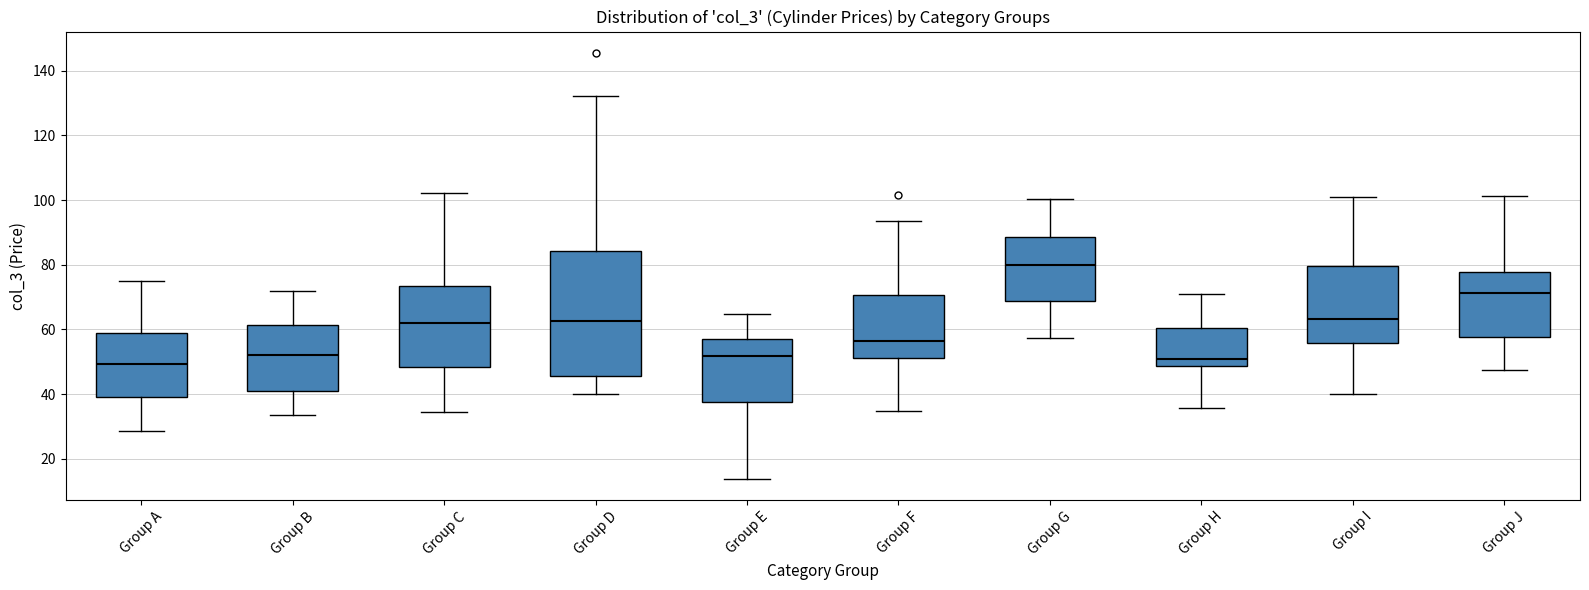

Reading left to right, transcribe this box plot: for each box, give where its median line is, the range the box spans, and where its two whiskers end, as read against the y-axis. The values are not printed on the chart, so give them approximately, as read against the axis.

Group A: median 50, box 38 to 58, whiskers 28 to 74
Group B: median 52, box 40 to 62, whiskers 34 to 72
Group C: median 62, box 48 to 74, whiskers 34 to 102
Group D: median 62, box 46 to 84, whiskers 40 to 132
Group E: median 52, box 38 to 58, whiskers 14 to 64
Group F: median 56, box 52 to 70, whiskers 34 to 94
Group G: median 80, box 68 to 88, whiskers 58 to 100
Group H: median 50, box 48 to 60, whiskers 36 to 72
Group I: median 64, box 56 to 80, whiskers 40 to 102
Group J: median 72, box 58 to 78, whiskers 48 to 102